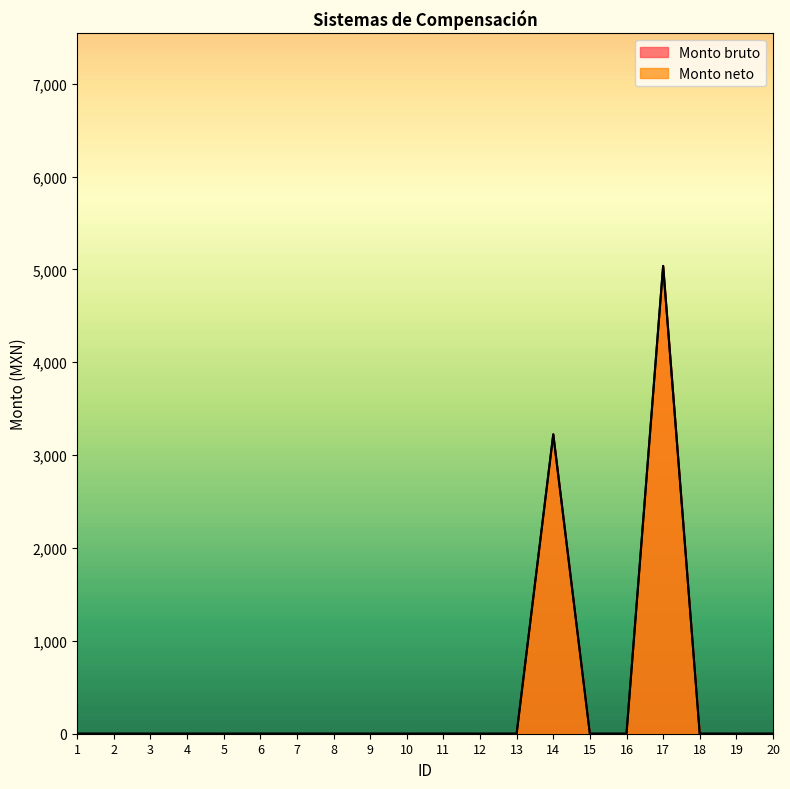

How many lines are shown in the chart?

2